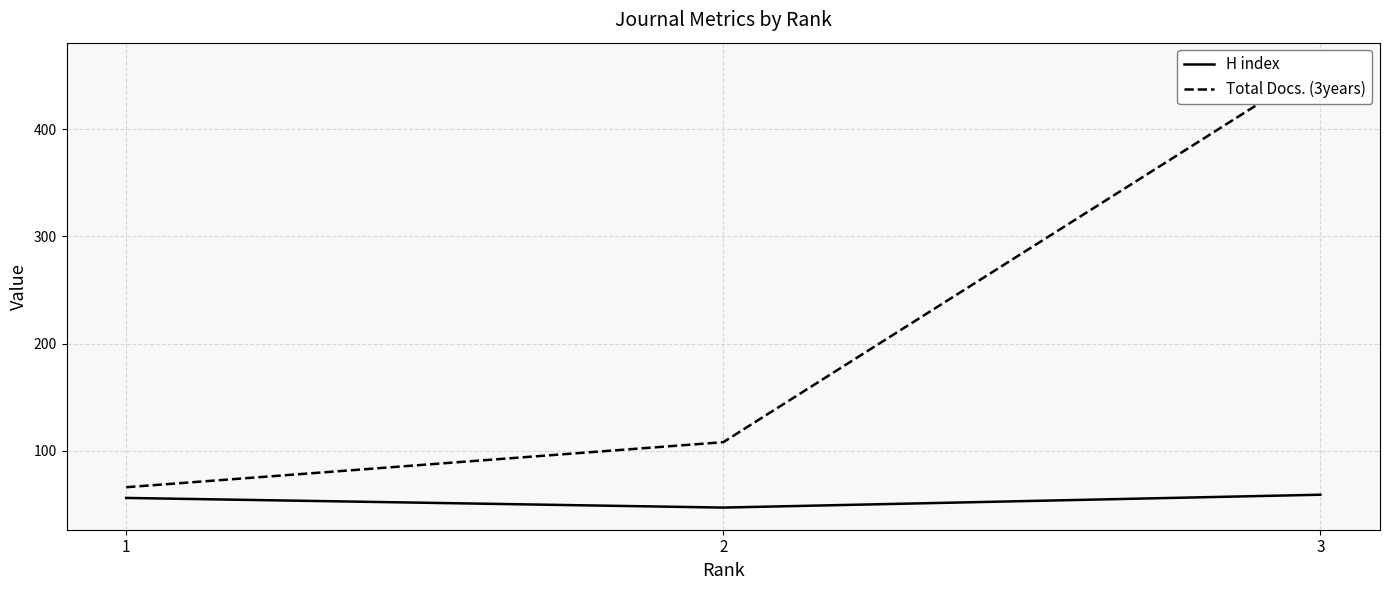

Rank the categories by Total Docs. (3years) value from lowest to highest.

1, 2, 3